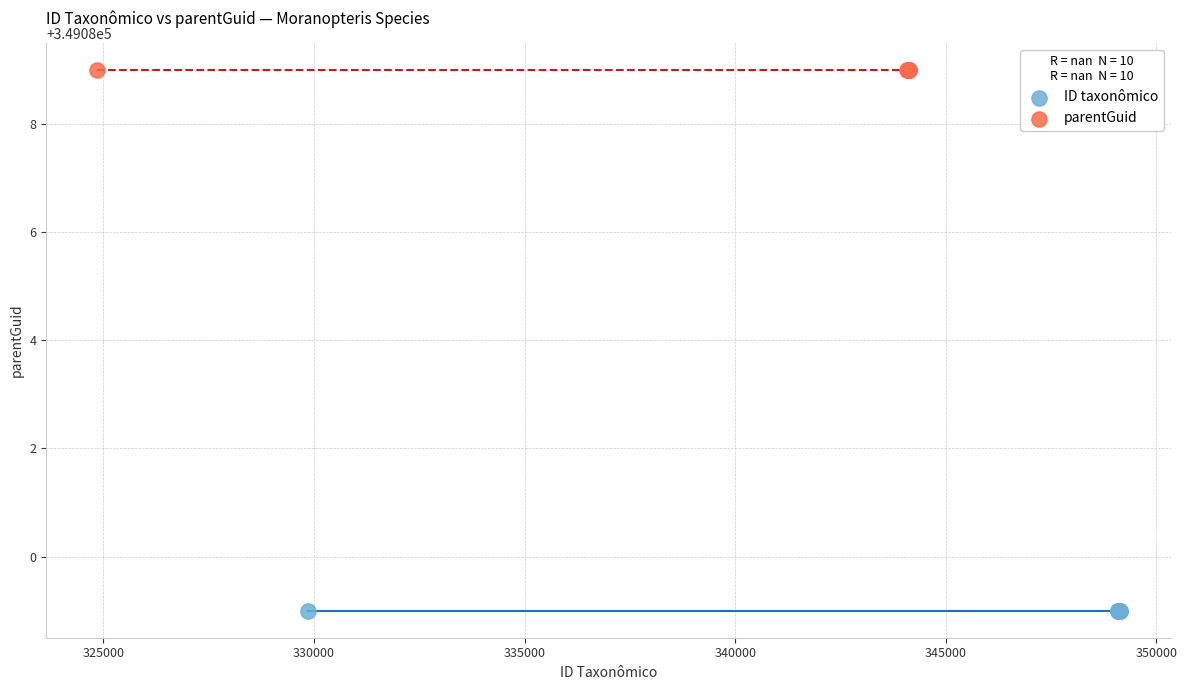

What are all the series names shown in the legend?

ID taxonômico, parentGuid